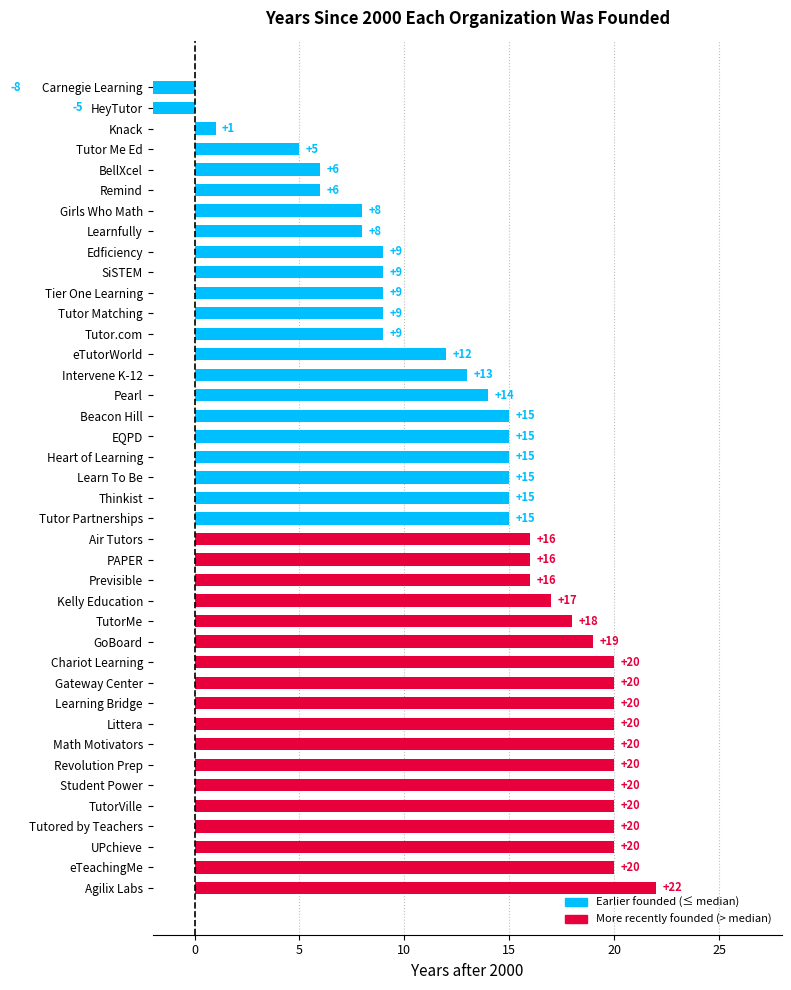

How many series are shown in this chart?

1